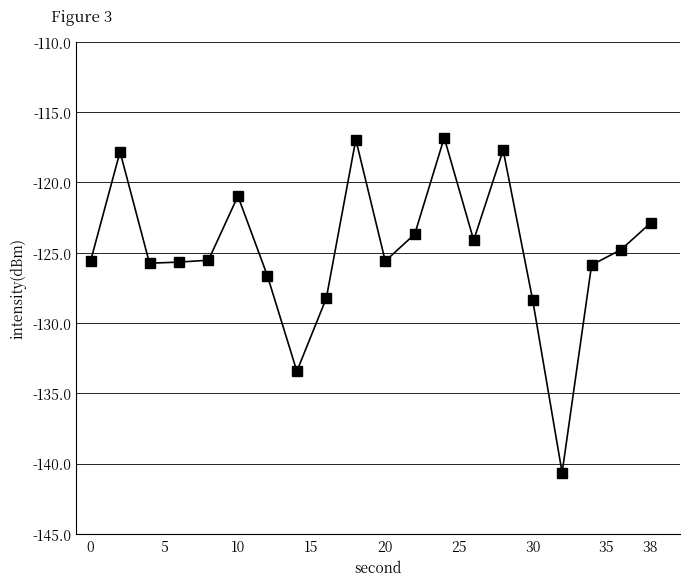

True or false: the data has more than 2 interior local peaks.

True